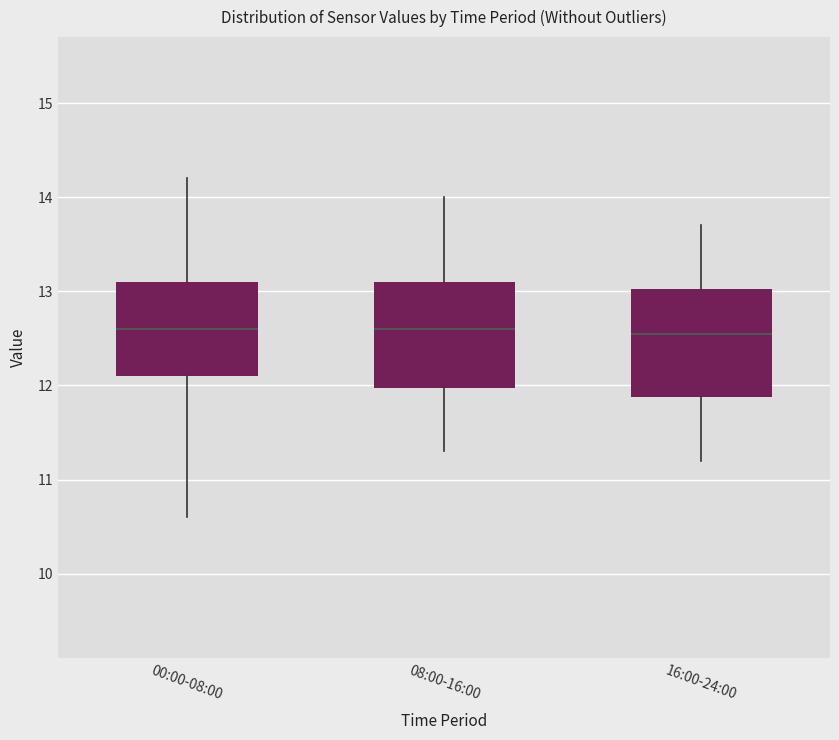

Where does the lower whisker of the box for 00:00-08:00 end on the y-axis? The values are not printed on the chart, so give them approximately, as read against the axis.

10.6